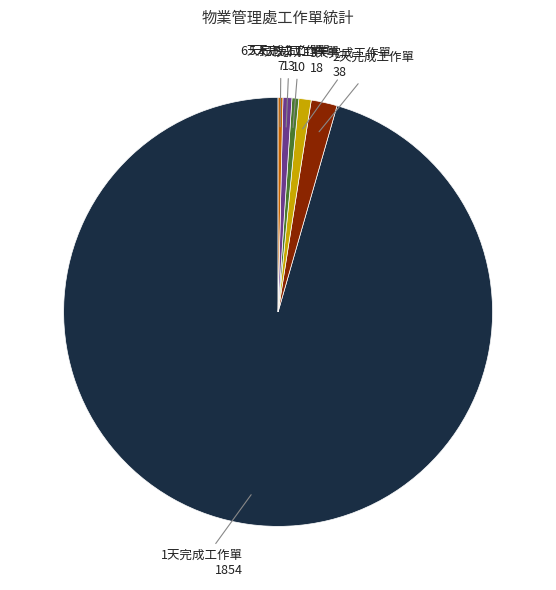

Does any single category account for the majority?

Yes